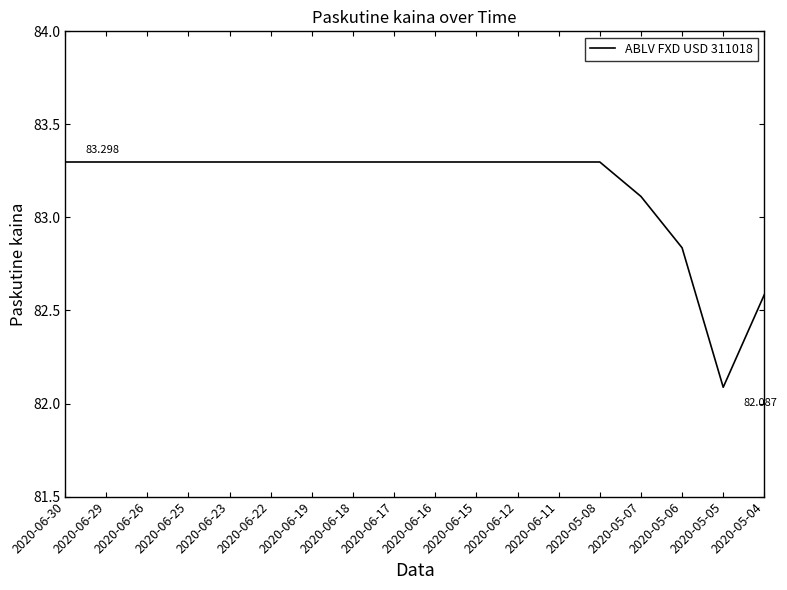

Reading right to left, transcribe all the data shown in this chart.

82.6	82.1	82.8	83.1	83.3	83.3	83.3	83.3	83.3	83.3	83.3	83.3	83.3	83.3	83.3	83.3	83.3	83.3